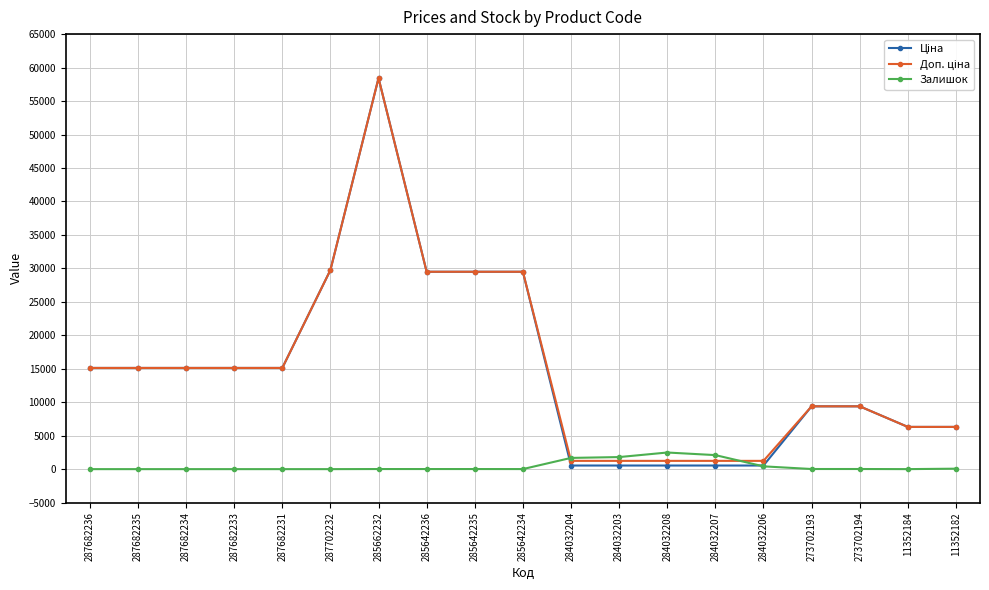

At which category is the sum across all series the highest?

285662232